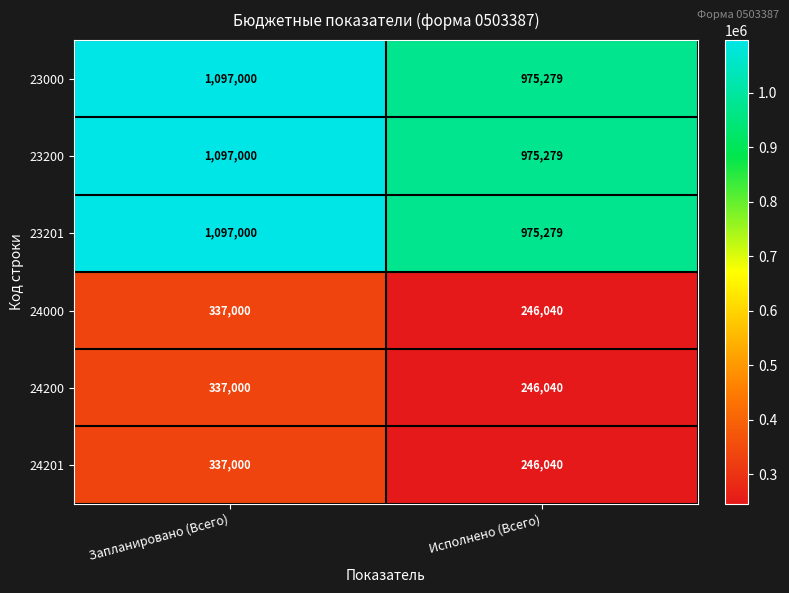

What is the approximate value of 23000 at Запланировано (Всего)?

1097000